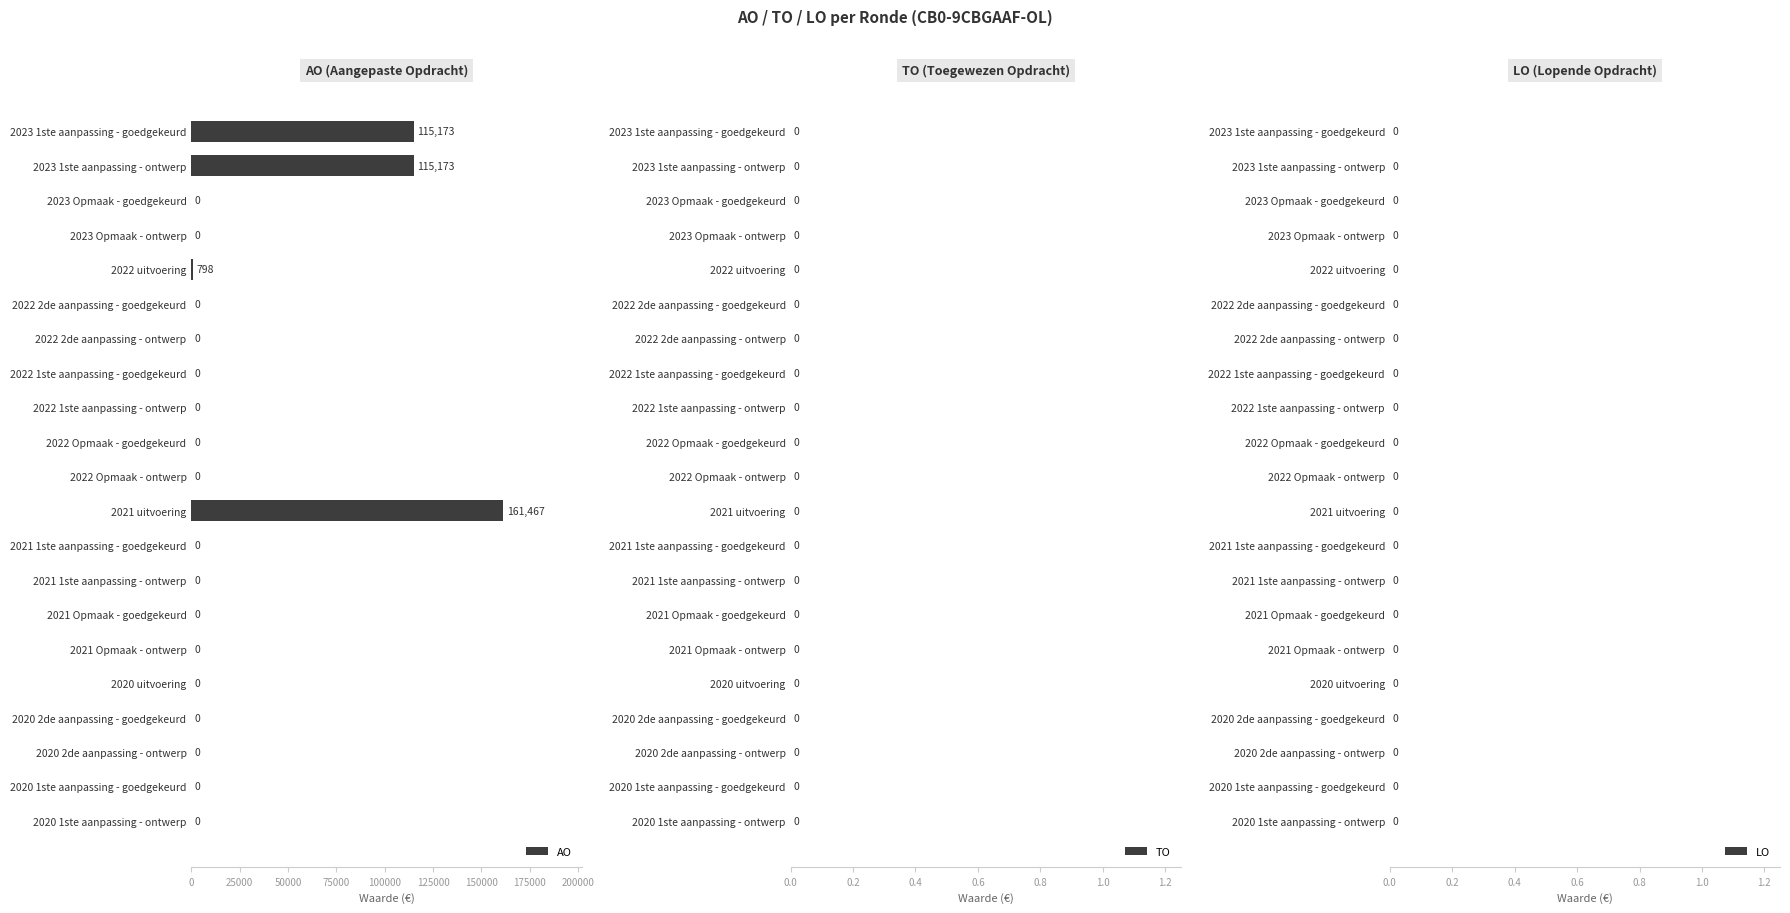

Reading top to bottom, transcribe all the data shown in this chart.

2023 1ste aanpassing - goedgekeurd=115173	2023 1ste aanpassing - ontwerp=115173	2023 Opmaak - goedgekeurd=0	2023 Opmaak - ontwerp=0	2022 uitvoering=798	2022 2de aanpassing - goedgekeurd=0	2022 2de aanpassing - ontwerp=0	2022 1ste aanpassing - goedgekeurd=0	2022 1ste aanpassing - ontwerp=0	2022 Opmaak - goedgekeurd=0	2022 Opmaak - ontwerp=0	2021 uitvoering=161467	2021 1ste aanpassing - goedgekeurd=0	2021 1ste aanpassing - ontwerp=0	2021 Opmaak - goedgekeurd=0	2021 Opmaak - ontwerp=0	2020 uitvoering=0	2020 2de aanpassing - goedgekeurd=0	2020 2de aanpassing - ontwerp=0	2020 1ste aanpassing - goedgekeurd=0	2020 1ste aanpassing - ontwerp=0